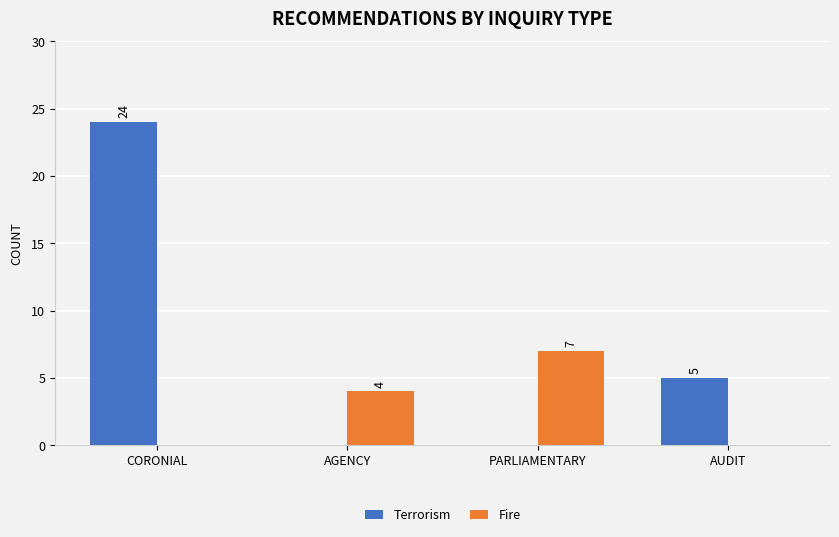

Are the bars grouped side by side (vs. stacked)?

Yes